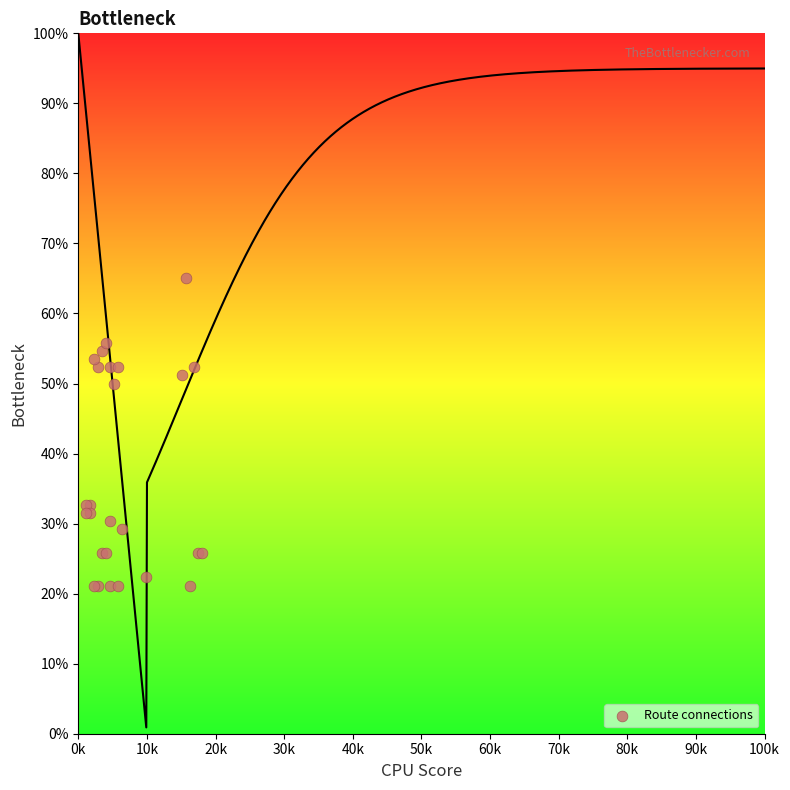

What Y value in the scatter plot is closest to 43?

50.0